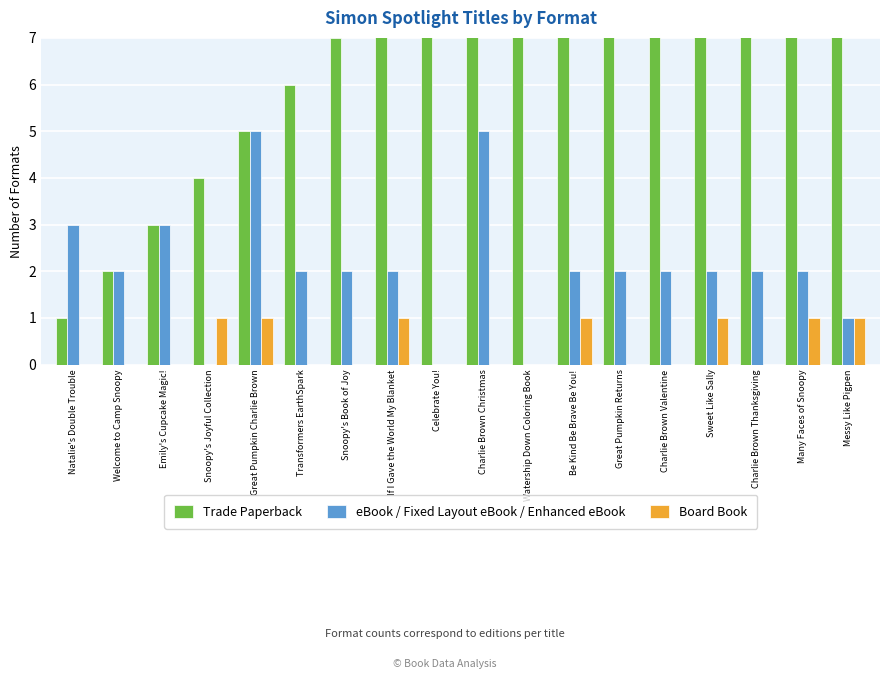

How many bars are there in total?

54